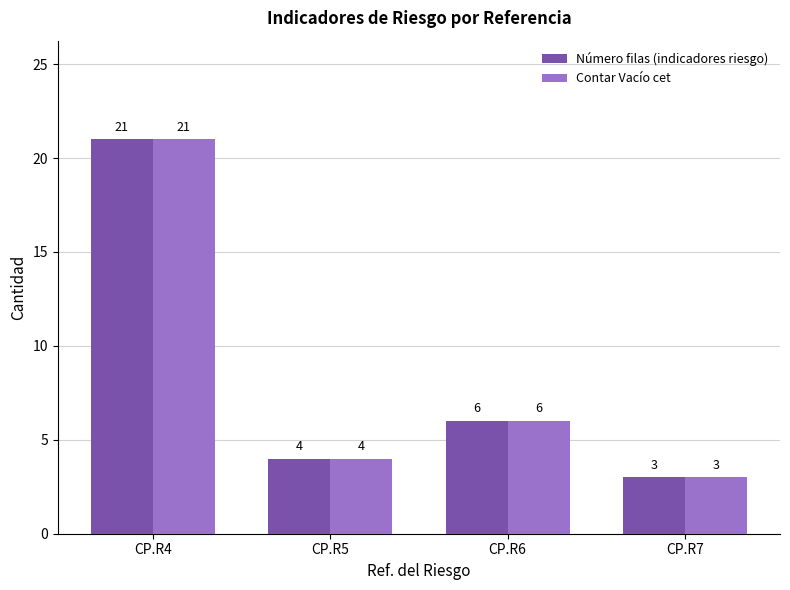

Where does the Contar Vacío cet series first go above 6?

CP.R4